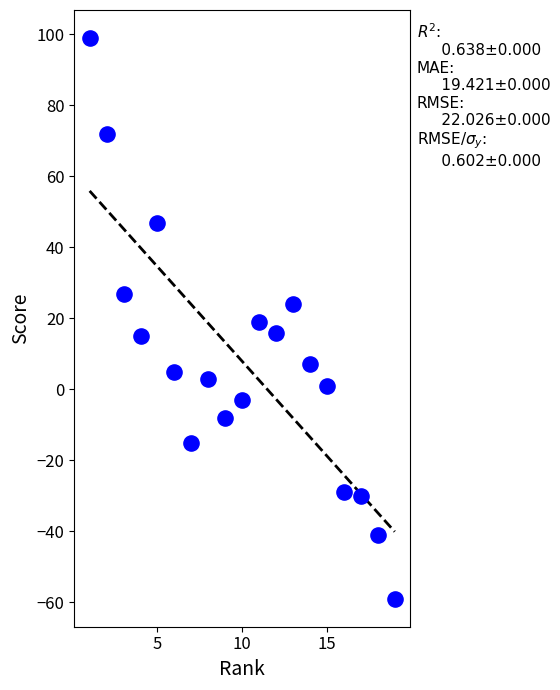

How many data points are displayed?

19